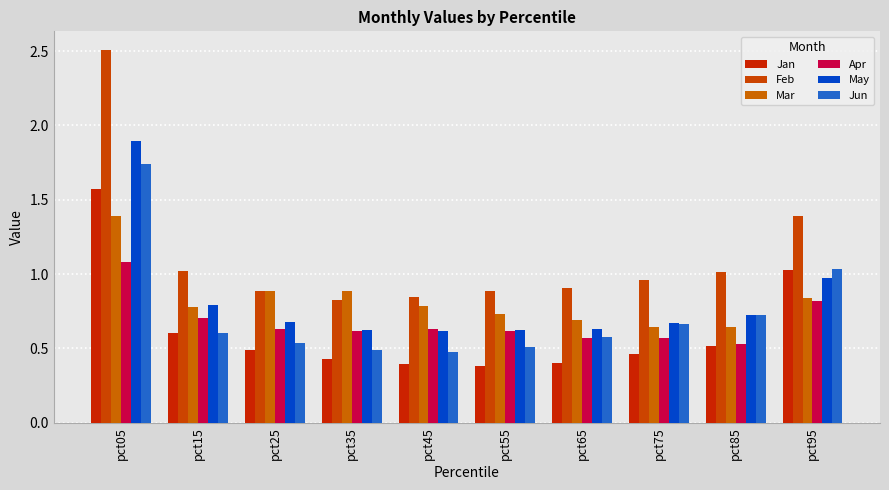

What is the minimum value for Jan?

0.4